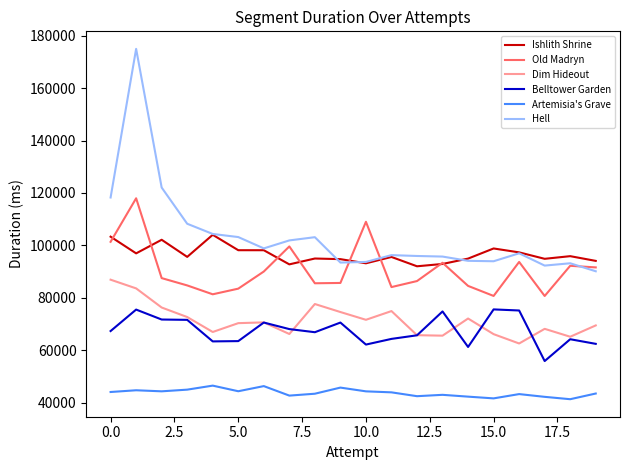

What is the maximum value for Dim Hideout?

86898